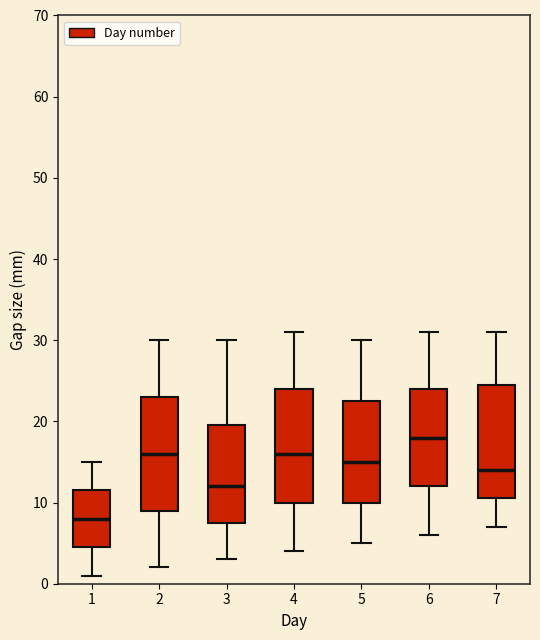

Which box has the lowest median line?

1